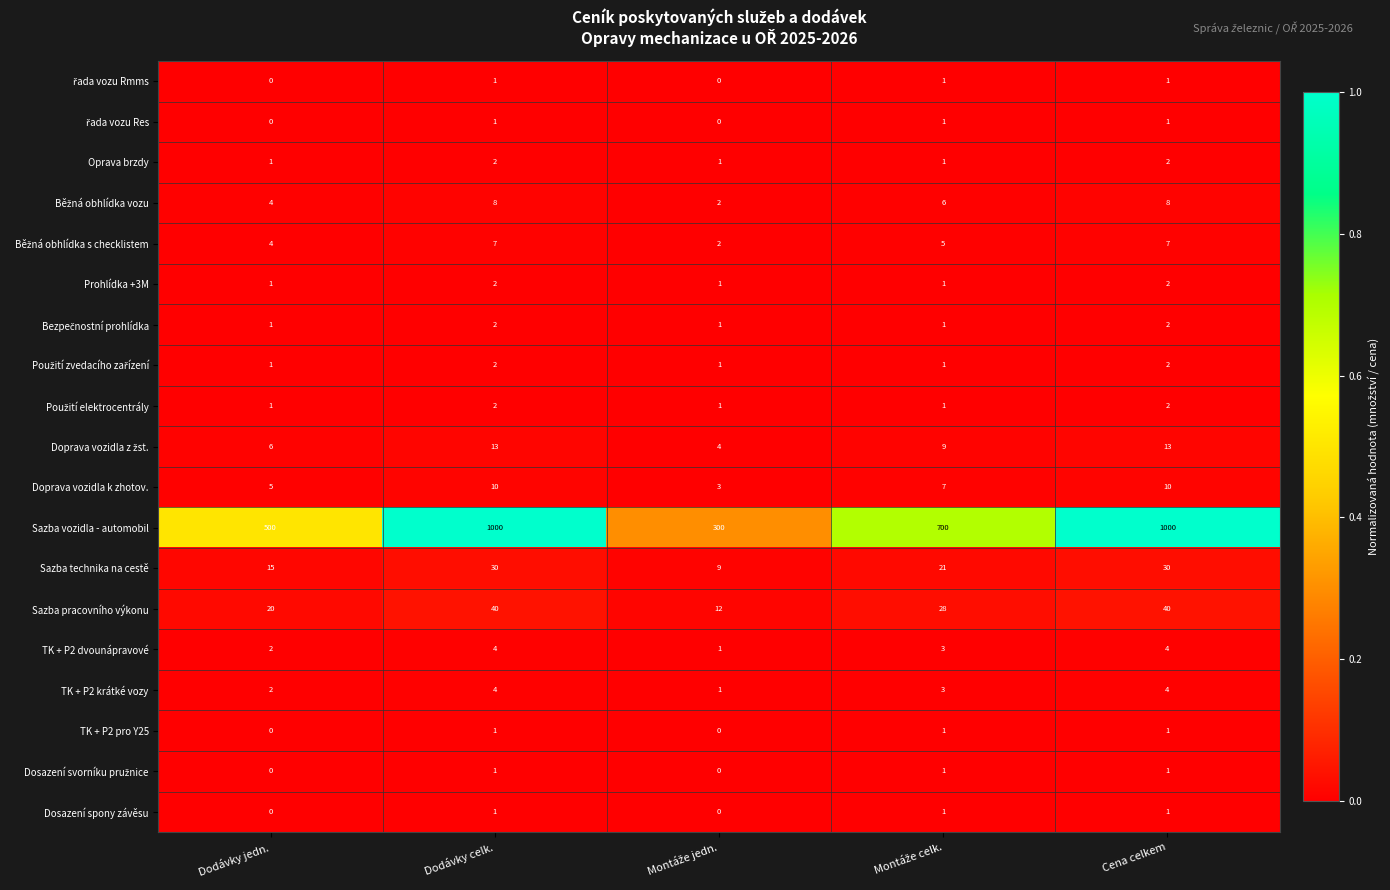

True or false: TK + P2 krátké vozy has a value of 2 at Dodávky jedn..

True